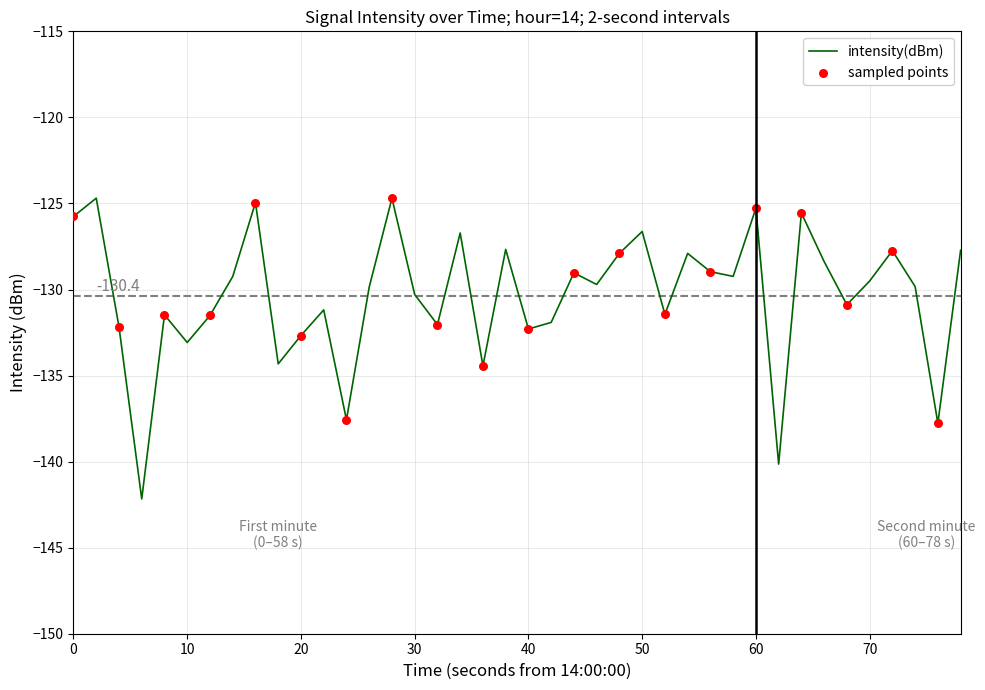

What is the maximum value shown in the chart?

-124.7